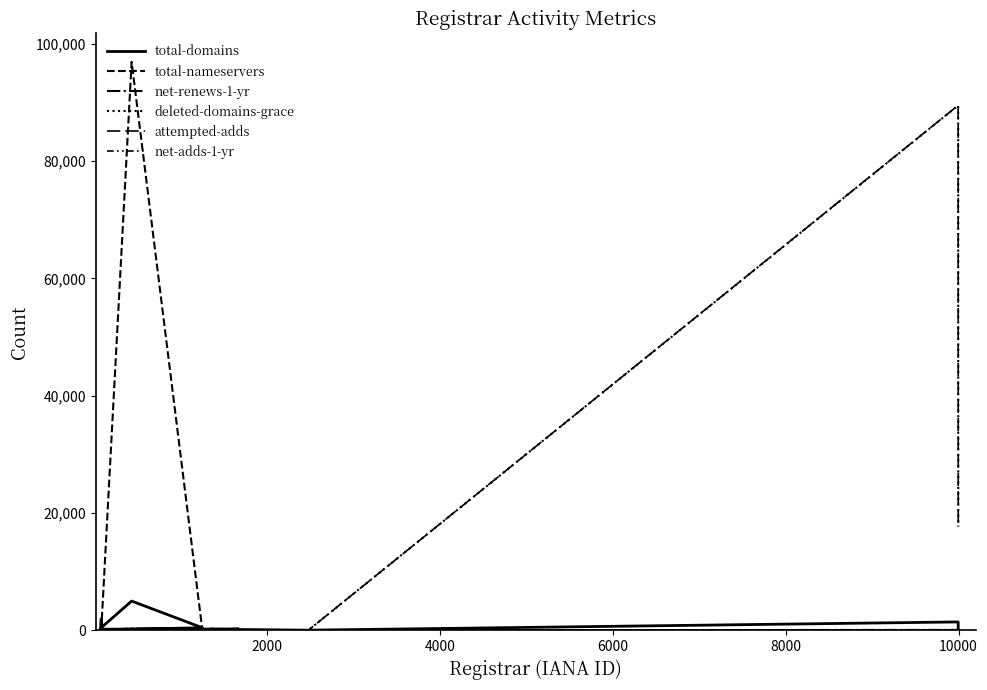

What is the maximum value shown in the chart?

96928